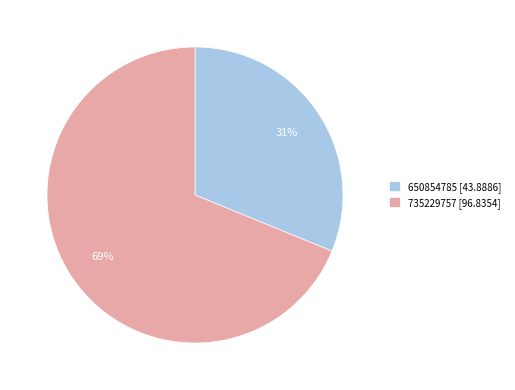

To the nearest percent, what percentage of the pie is 650854785?

31%